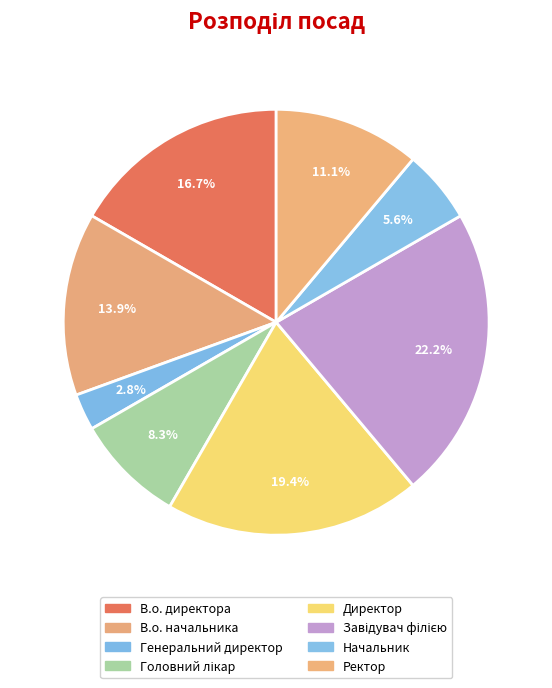

To the nearest percent, what is the average slice percentage?

12%